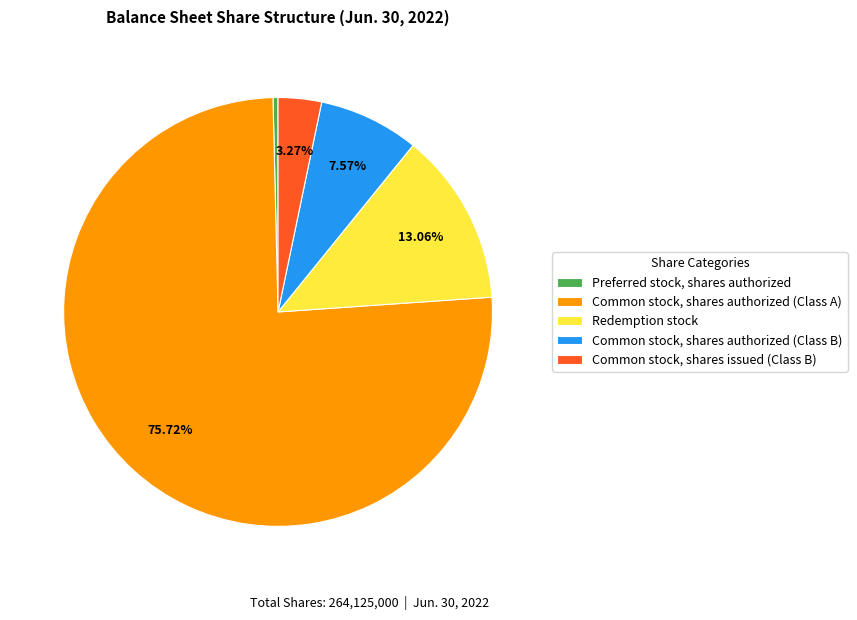

How many segments does this pie chart have?

5